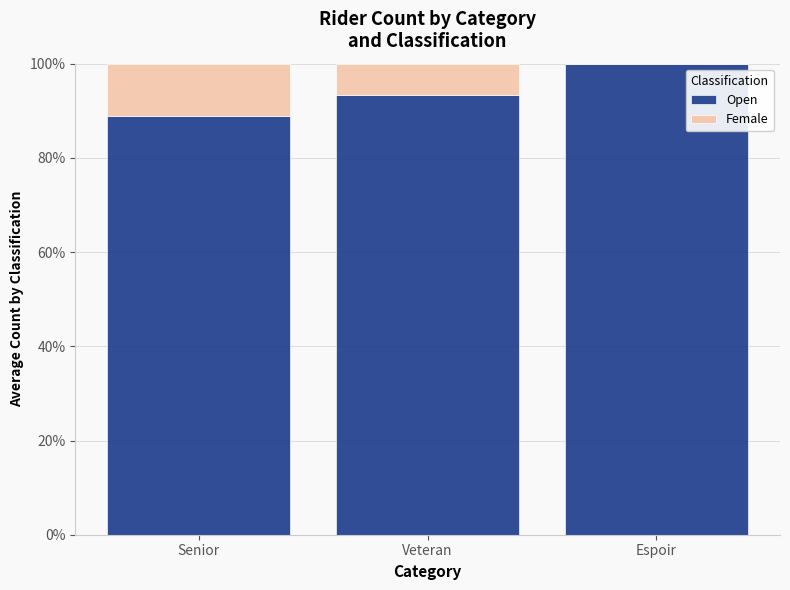

Which series has the largest total across all categories?

Open